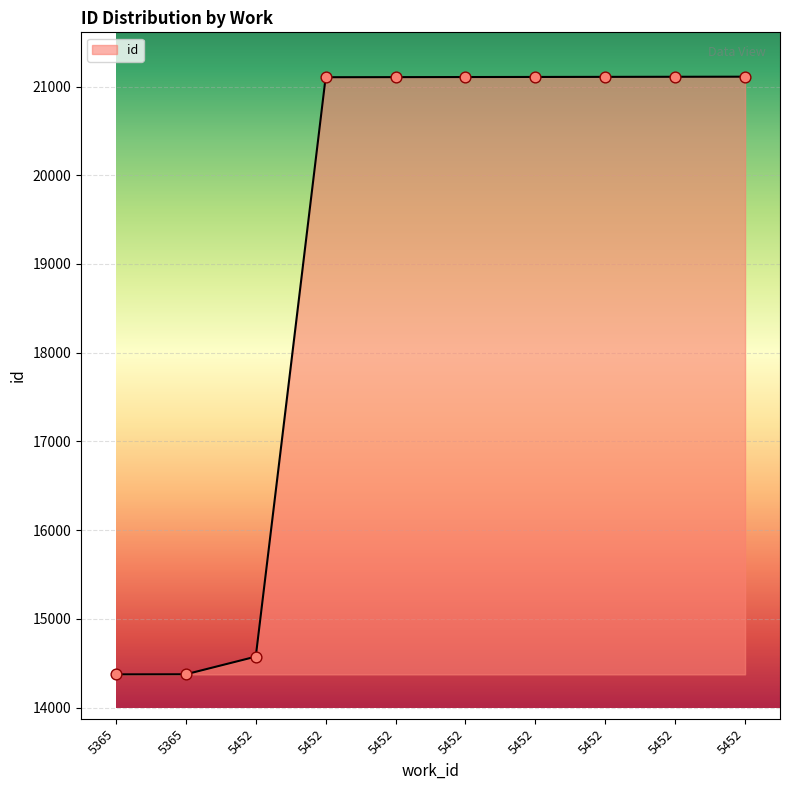

Between 5452 and 5365, which is larger?

5452